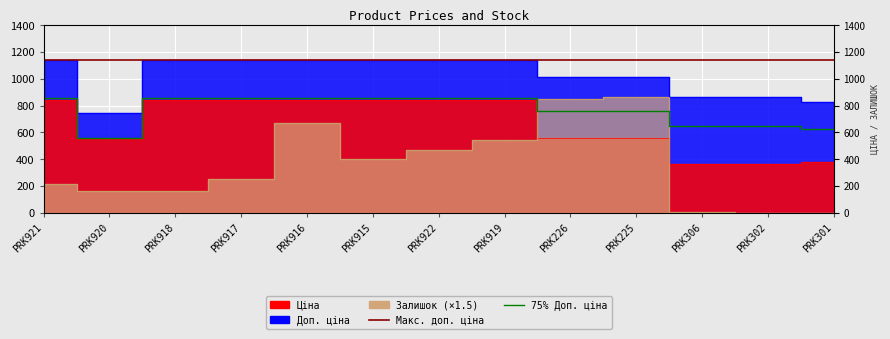

The value of Ціна at PRK916 is 1290.0. True or false?

False